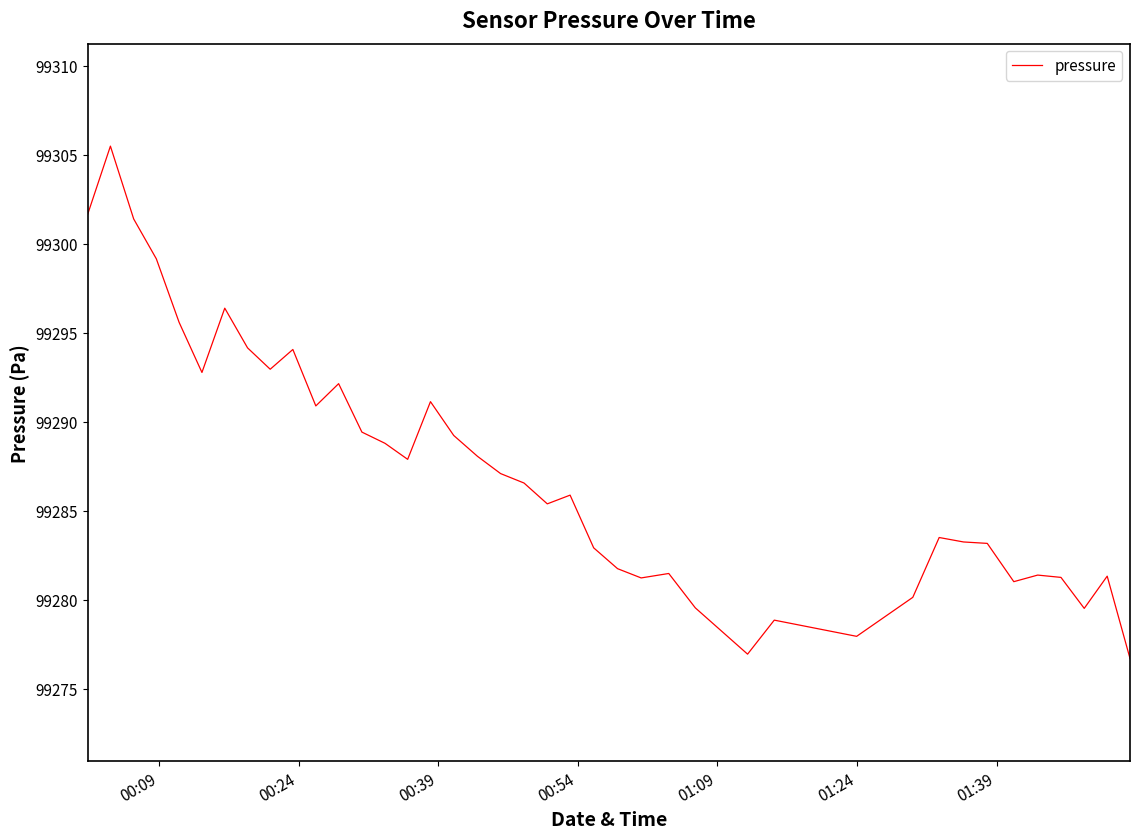

What is the maximum value shown in the chart?

99305.5